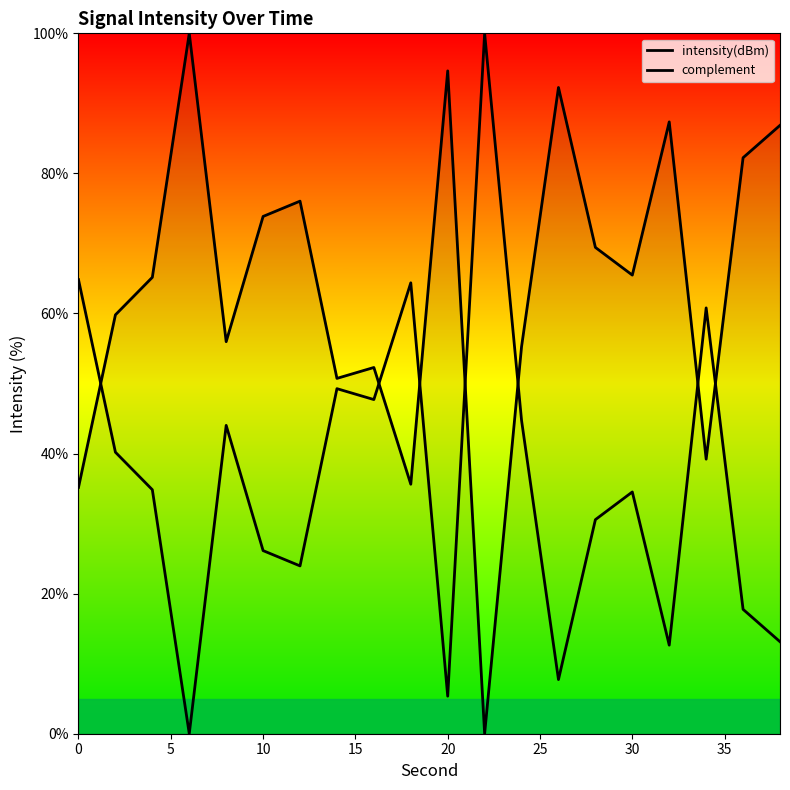

Where is the first local minimum for intensity(dBm)?

20